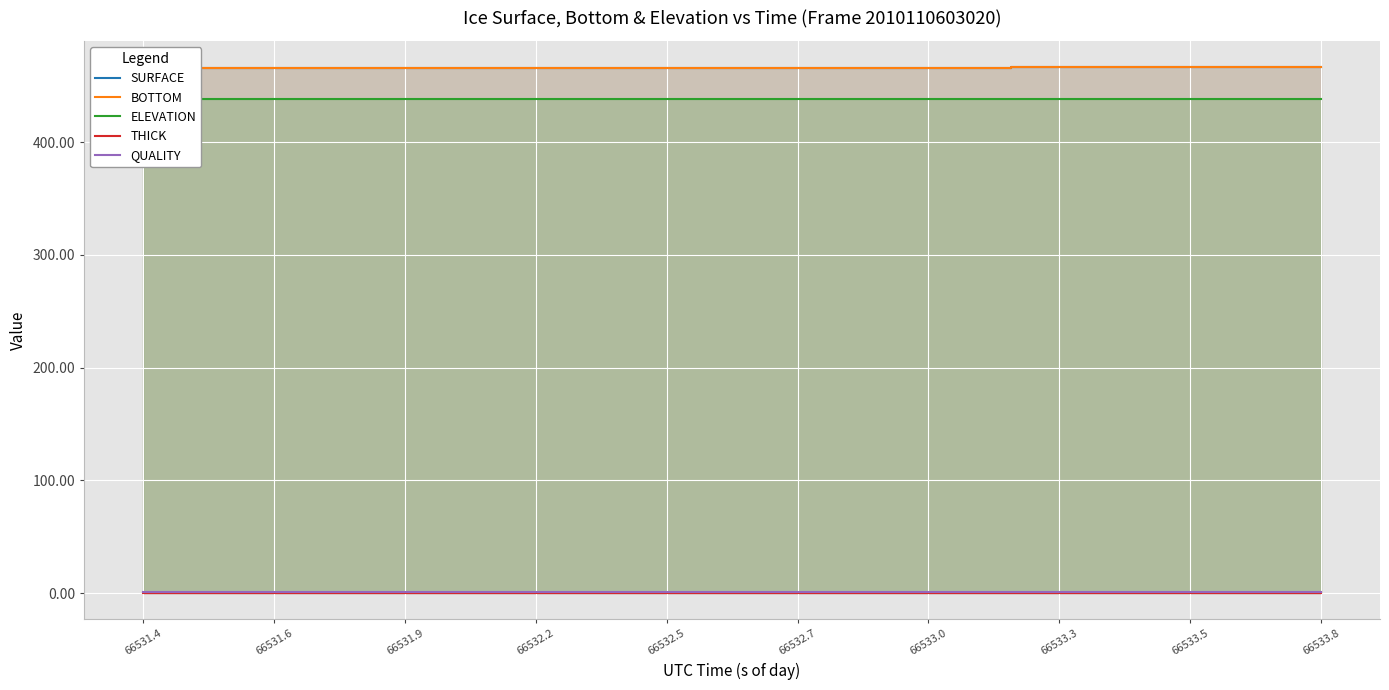

Which series has the widest spread of values?

SURFACE